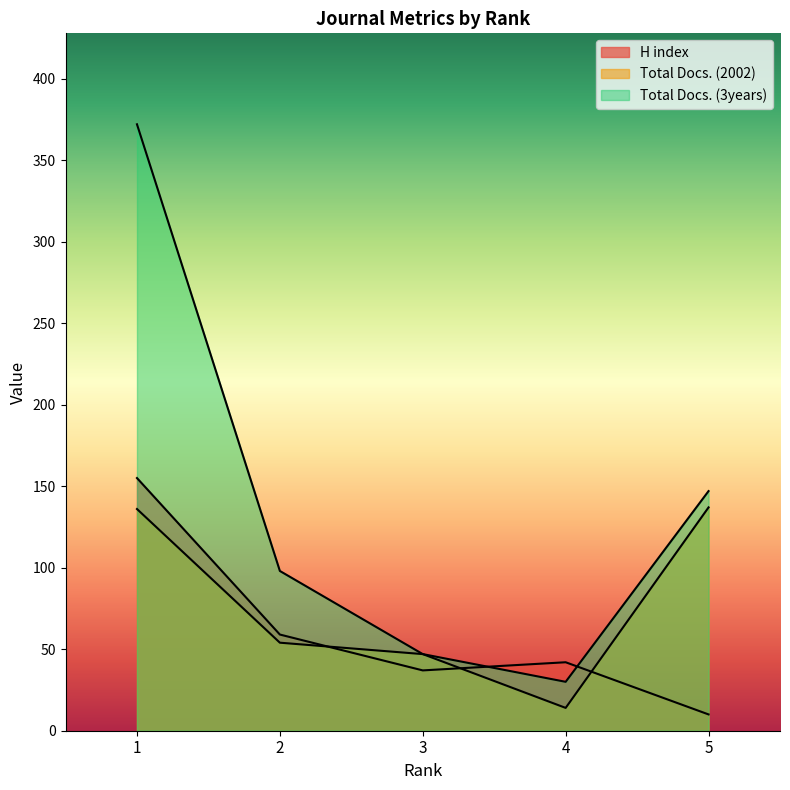

True or false: H index and Total Docs. (2002) intersect in this chart.

True